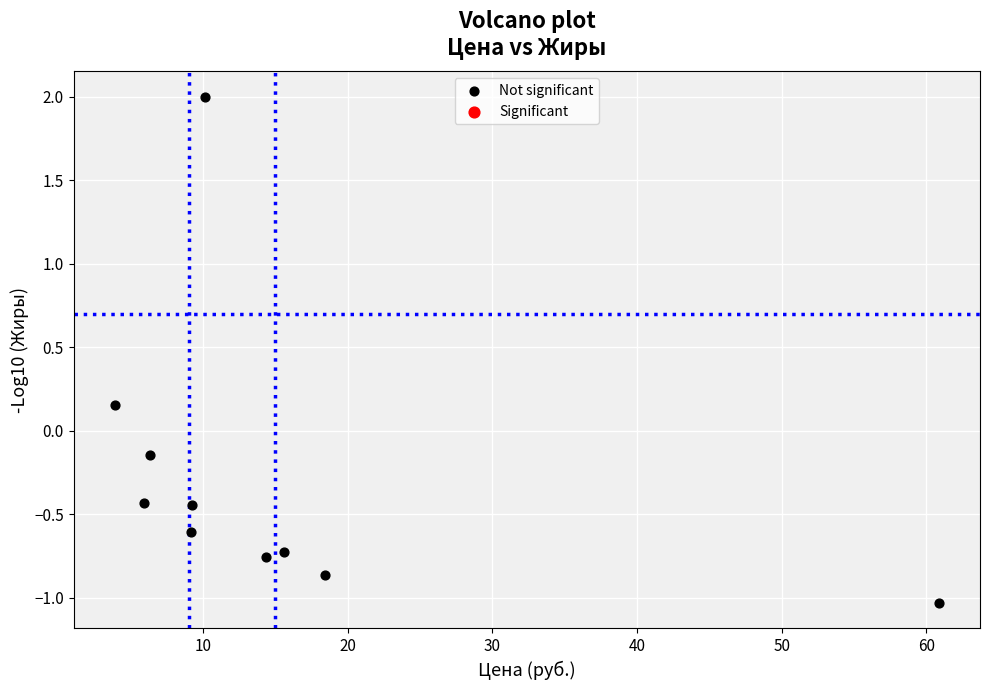

What is the range of Y values (max minus min)?

3.0